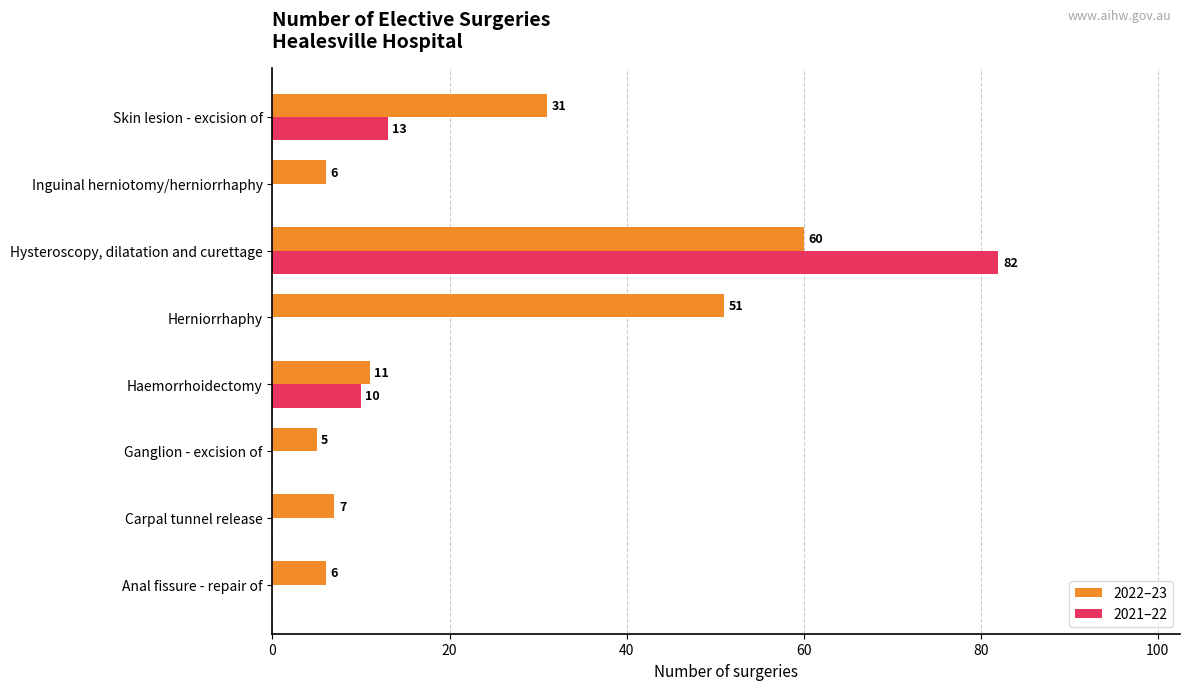

What are all the series names shown in the legend?

2022–23, 2021–22